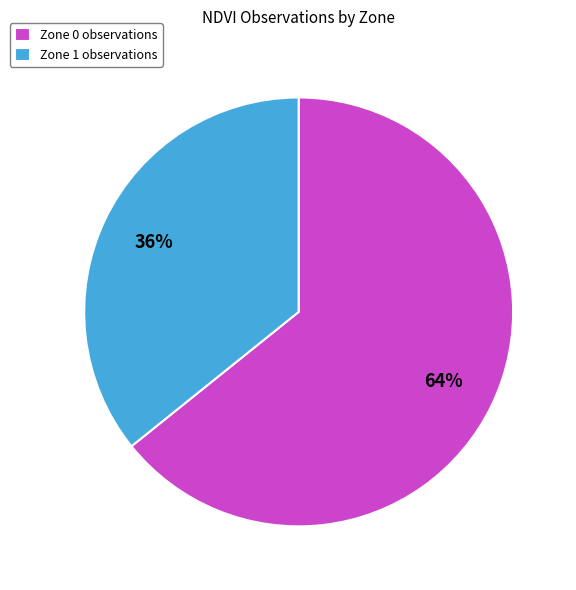

Which has a higher value, Zone 1 or Zone 0?

Zone 0